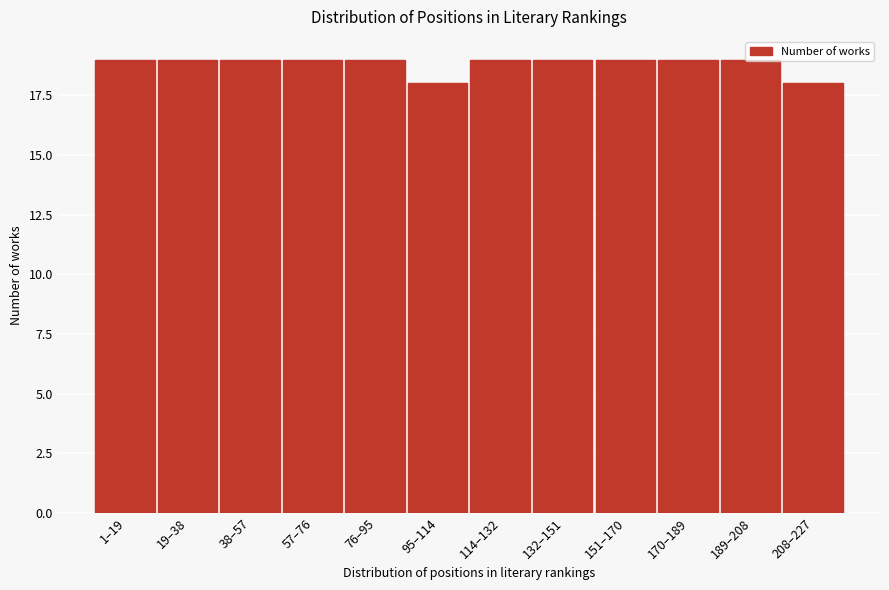

What is the sum of the values at 208–227 and 151–170?

37